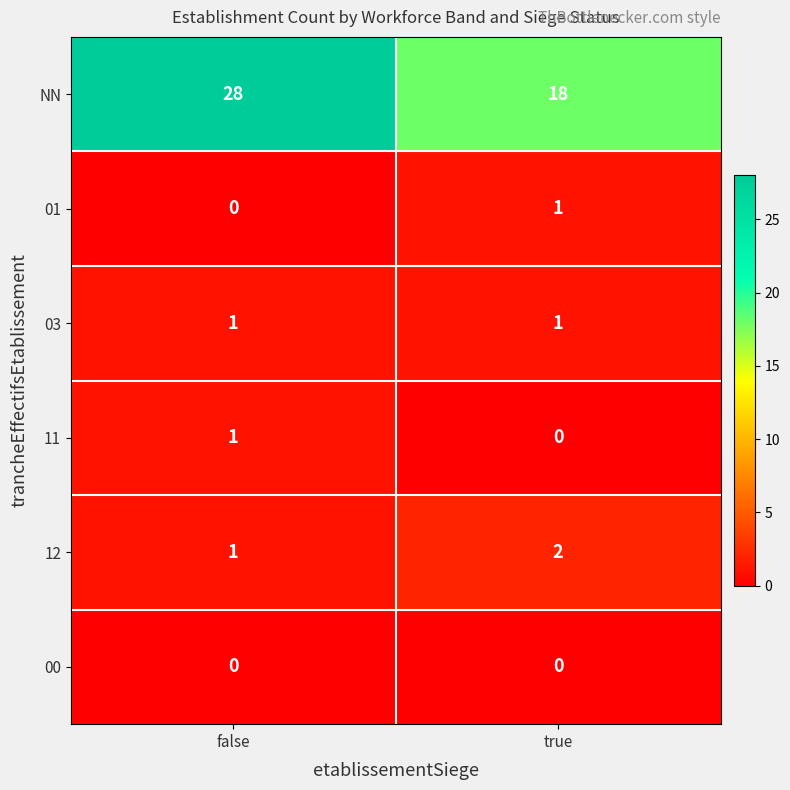

Reading left to right, what are all the values shown in this chart?

NN: 28	18
01: 0	1
03: 1	1
11: 1	0
12: 1	2
00: 0	0